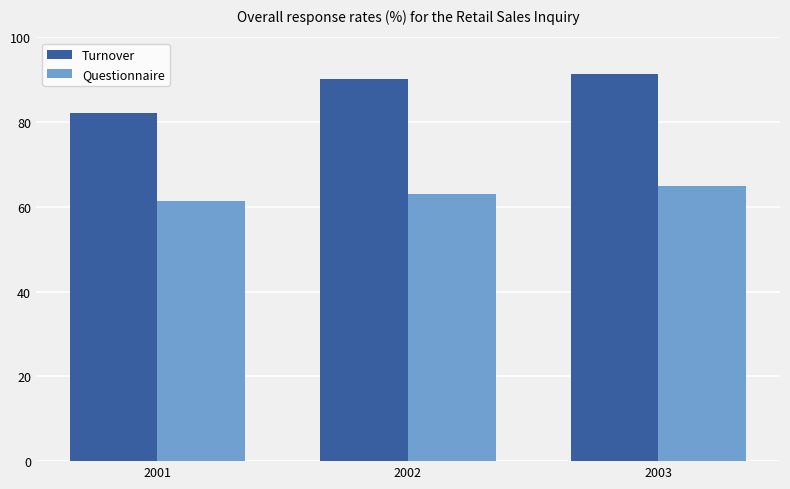

Which series has the largest range (max minus min)?

Turnover